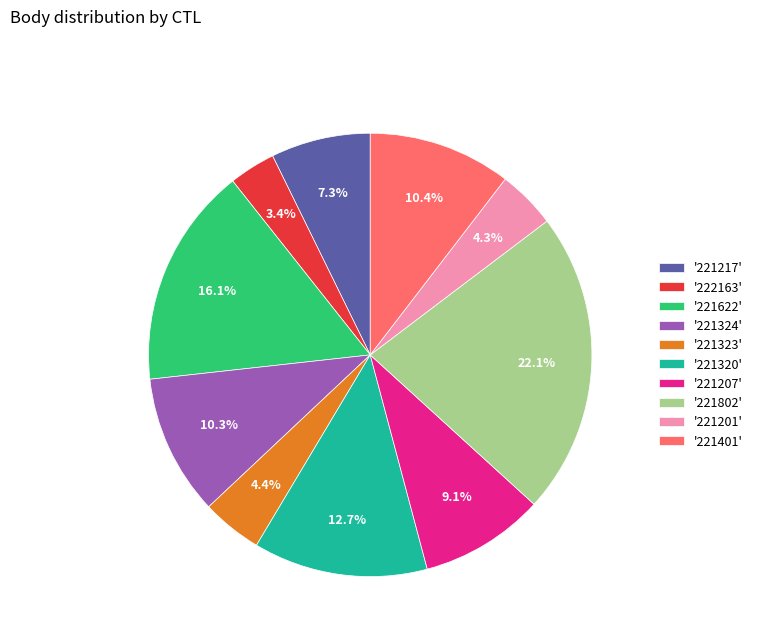

What is the largest slice in the pie chart?

'221802'